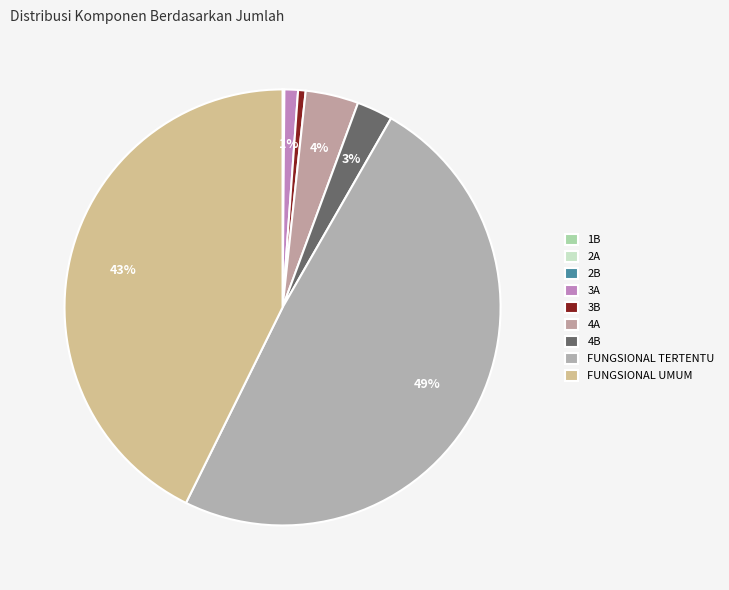

Which category has the smallest portion of the pie?

1B